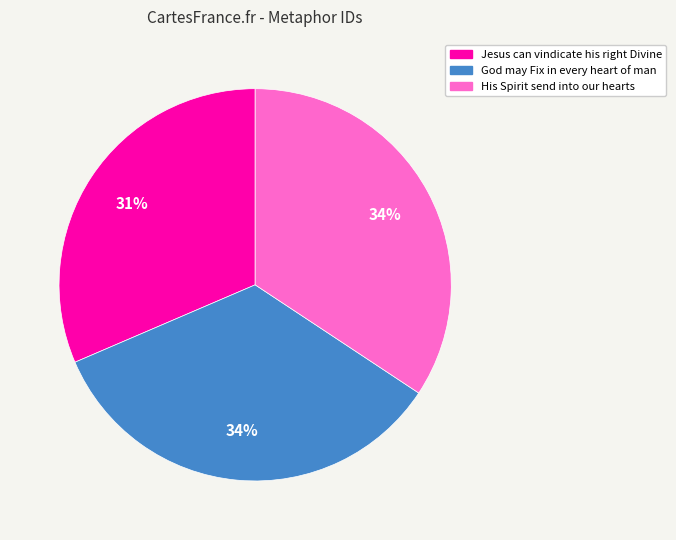

Do His Spirit send into our hearts and God may Fix in every heart of man together represent more than half of the pie?

Yes